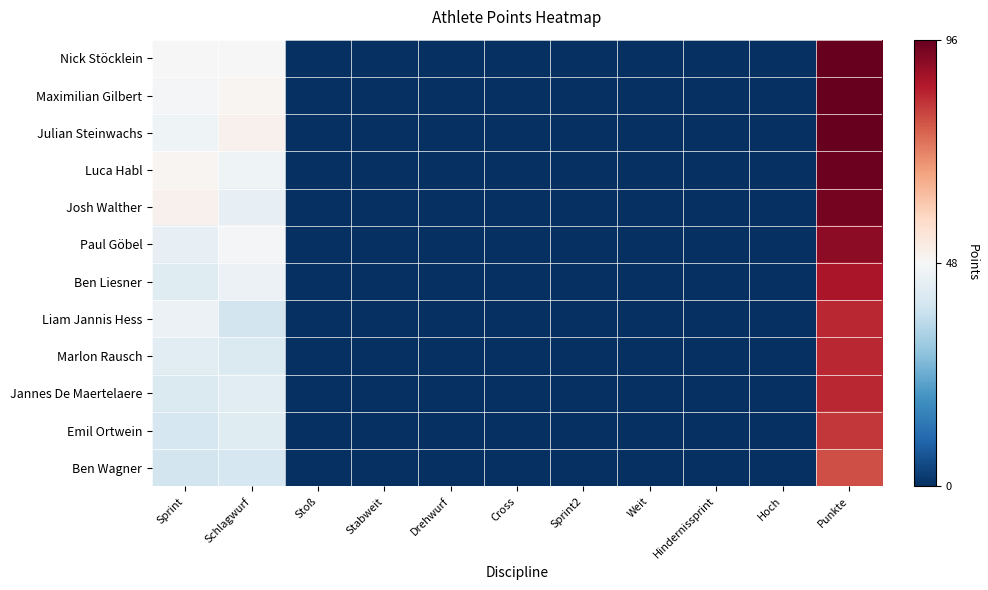

Reading right to left, extract all data points from this chart.

Nick Stöcklein: Punkte=96	Hoch=0	Hindernissprint=0	Weit=0	Sprint2=0	Cross=0	Drehwurf=0	Stabweit=0	Stoß=0	Schlagwurf=48	Sprint=48
Maximilian Gilbert: Punkte=96	Hoch=0	Hindernissprint=0	Weit=0	Sprint2=0	Cross=0	Drehwurf=0	Stabweit=0	Stoß=0	Schlagwurf=49	Sprint=47
Julian Steinwachs: Punkte=96	Hoch=0	Hindernissprint=0	Weit=0	Sprint2=0	Cross=0	Drehwurf=0	Stabweit=0	Stoß=0	Schlagwurf=50	Sprint=46
Luca Habl: Punkte=95	Hoch=0	Hindernissprint=0	Weit=0	Sprint2=0	Cross=0	Drehwurf=0	Stabweit=0	Stoß=0	Schlagwurf=46	Sprint=49
Josh Walther: Punkte=94	Hoch=0	Hindernissprint=0	Weit=0	Sprint2=0	Cross=0	Drehwurf=0	Stabweit=0	Stoß=0	Schlagwurf=44	Sprint=50
Paul Göbel: Punkte=91	Hoch=0	Hindernissprint=0	Weit=0	Sprint2=0	Cross=0	Drehwurf=0	Stabweit=0	Stoß=0	Schlagwurf=47	Sprint=44
Ben Liesner: Punkte=87	Hoch=0	Hindernissprint=0	Weit=0	Sprint2=0	Cross=0	Drehwurf=0	Stabweit=0	Stoß=0	Schlagwurf=45	Sprint=42
Liam Jannis Hess: Punkte=84	Hoch=0	Hindernissprint=0	Weit=0	Sprint2=0	Cross=0	Drehwurf=0	Stabweit=0	Stoß=0	Schlagwurf=39	Sprint=45
Marlon Rausch: Punkte=84	Hoch=0	Hindernissprint=0	Weit=0	Sprint2=0	Cross=0	Drehwurf=0	Stabweit=0	Stoß=0	Schlagwurf=41	Sprint=43
Jannes De Maertelaere: Punkte=84	Hoch=0	Hindernissprint=0	Weit=0	Sprint2=0	Cross=0	Drehwurf=0	Stabweit=0	Stoß=0	Schlagwurf=43	Sprint=41
Emil Ortwein: Punkte=82	Hoch=0	Hindernissprint=0	Weit=0	Sprint2=0	Cross=0	Drehwurf=0	Stabweit=0	Stoß=0	Schlagwurf=42	Sprint=40
Ben Wagner: Punkte=79	Hoch=0	Hindernissprint=0	Weit=0	Sprint2=0	Cross=0	Drehwurf=0	Stabweit=0	Stoß=0	Schlagwurf=40	Sprint=39